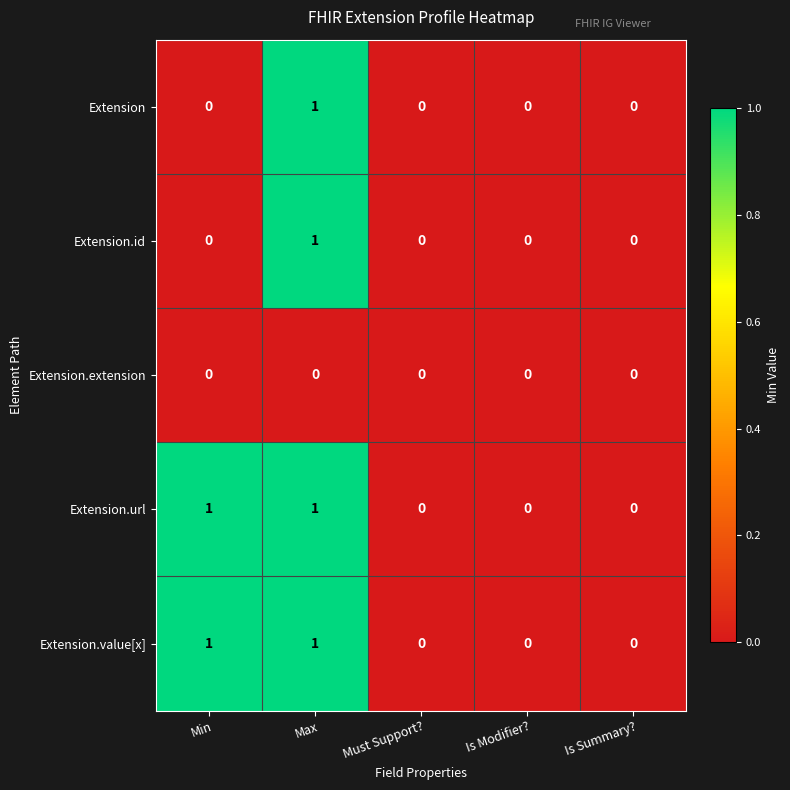

The Extension.value[x] series shows 0 at Is Modifier?. True or false?

True